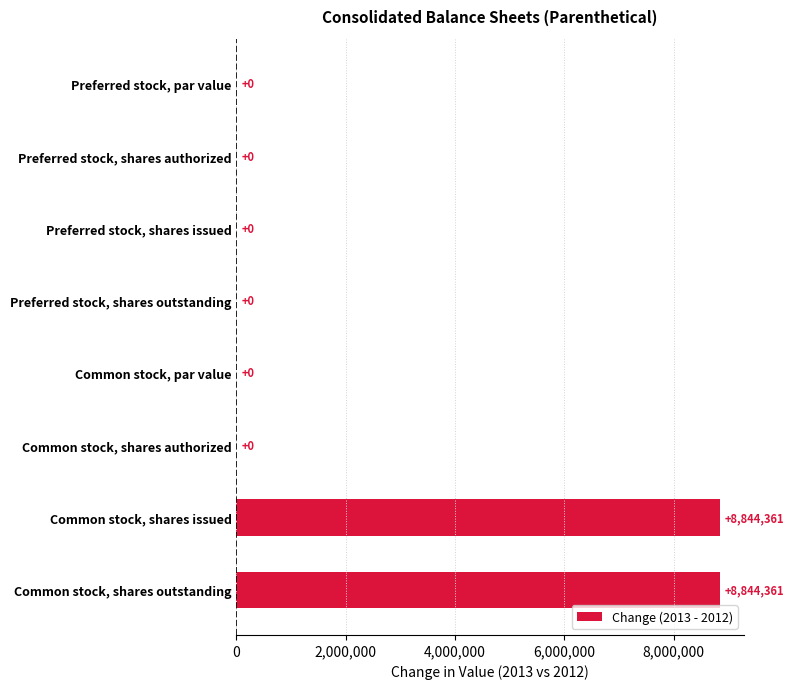

What is the sum of the values at Common stock, shares issued and Preferred stock, par value?

8844361